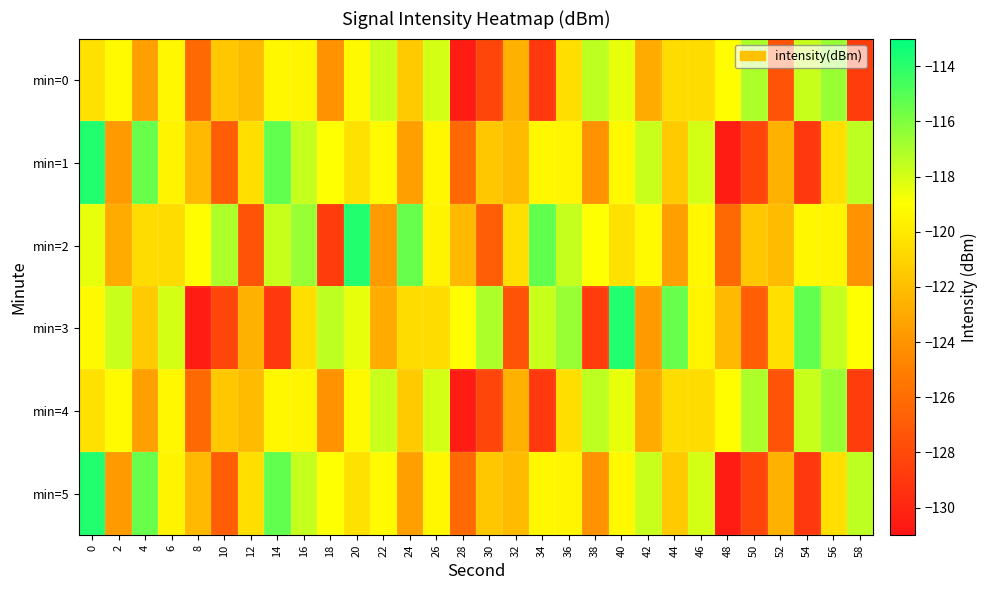

Reading right to left, list all the values displayed in this chart.

min=0: 58=-128.8	56=-116.6	54=-117.7	52=-127.4	50=-117.0	48=-119.1	46=-120.6	44=-120.7	42=-122.9	40=-118.5	38=-117.4	36=-120.5	34=-129.0	32=-122.7	30=-128.2	28=-130.5	26=-118.0	24=-121.5	22=-117.7	20=-119.3	18=-124.1	16=-119.4	14=-119.4	12=-122.2	10=-121.6	8=-126.2	6=-119.4	4=-123.4	2=-119.2	0=-120.4
min=1: 58=-117.4	56=-120.5	54=-129.0	52=-122.7	50=-128.2	48=-130.5	46=-118.0	44=-121.5	42=-117.7	40=-119.3	38=-124.1	36=-119.4	34=-119.4	32=-122.2	30=-121.6	28=-126.2	26=-119.4	24=-123.4	22=-119.2	20=-120.4	18=-119.0	16=-117.6	14=-115.3	12=-120.5	10=-126.9	8=-122.3	6=-119.5	4=-115.4	2=-123.7	0=-113.8
min=2: 58=-124.1	56=-119.4	54=-119.4	52=-122.2	50=-121.6	48=-126.2	46=-119.4	44=-123.4	42=-119.2	40=-120.4	38=-119.0	36=-117.6	34=-115.3	32=-120.5	30=-126.9	28=-122.3	26=-119.5	24=-115.4	22=-123.7	20=-113.8	18=-128.8	16=-116.6	14=-117.7	12=-127.4	10=-117.0	8=-119.1	6=-120.6	4=-120.7	2=-122.9	0=-118.5
min=3: 58=-119.0	56=-117.6	54=-115.3	52=-120.5	50=-126.9	48=-122.3	46=-119.5	44=-115.4	42=-123.7	40=-113.8	38=-128.8	36=-116.6	34=-117.7	32=-127.4	30=-117.0	28=-119.1	26=-120.6	24=-120.7	22=-122.9	20=-118.5	18=-117.4	16=-120.5	14=-129.0	12=-122.7	10=-128.2	8=-130.5	6=-118.0	4=-121.5	2=-117.7	0=-119.3
min=4: 58=-128.8	56=-116.6	54=-117.7	52=-127.4	50=-117.0	48=-119.1	46=-120.6	44=-120.7	42=-122.9	40=-118.5	38=-117.4	36=-120.5	34=-129.0	32=-122.7	30=-128.2	28=-130.5	26=-118.0	24=-121.5	22=-117.7	20=-119.3	18=-124.1	16=-119.4	14=-119.4	12=-122.2	10=-121.6	8=-126.2	6=-119.4	4=-123.4	2=-119.2	0=-120.4
min=5: 58=-117.4	56=-120.5	54=-129.0	52=-122.7	50=-128.2	48=-130.5	46=-118.0	44=-121.5	42=-117.7	40=-119.3	38=-124.1	36=-119.4	34=-119.4	32=-122.2	30=-121.6	28=-126.2	26=-119.4	24=-123.4	22=-119.2	20=-120.4	18=-119.0	16=-117.6	14=-115.3	12=-120.5	10=-126.9	8=-122.3	6=-119.5	4=-115.4	2=-123.7	0=-113.8